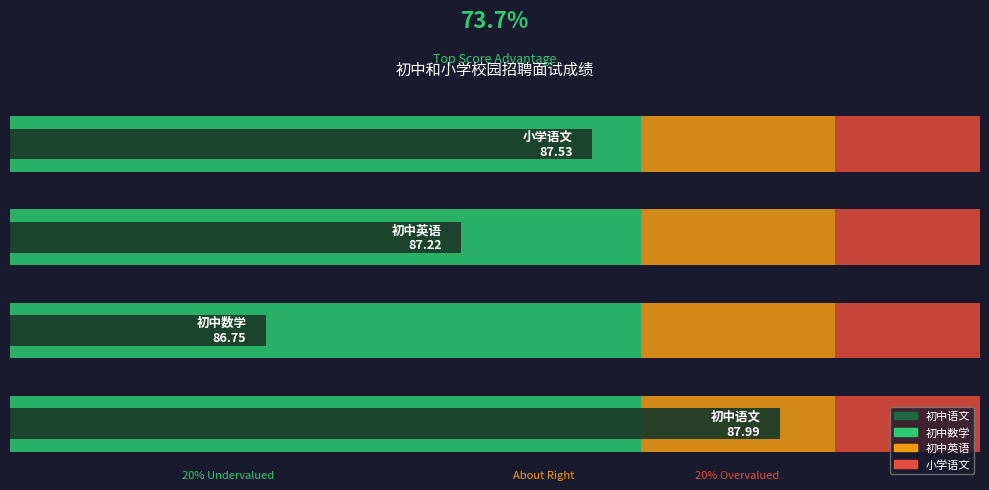

What is the value of the 初中数学 bar at the 8th from the left?

86.8